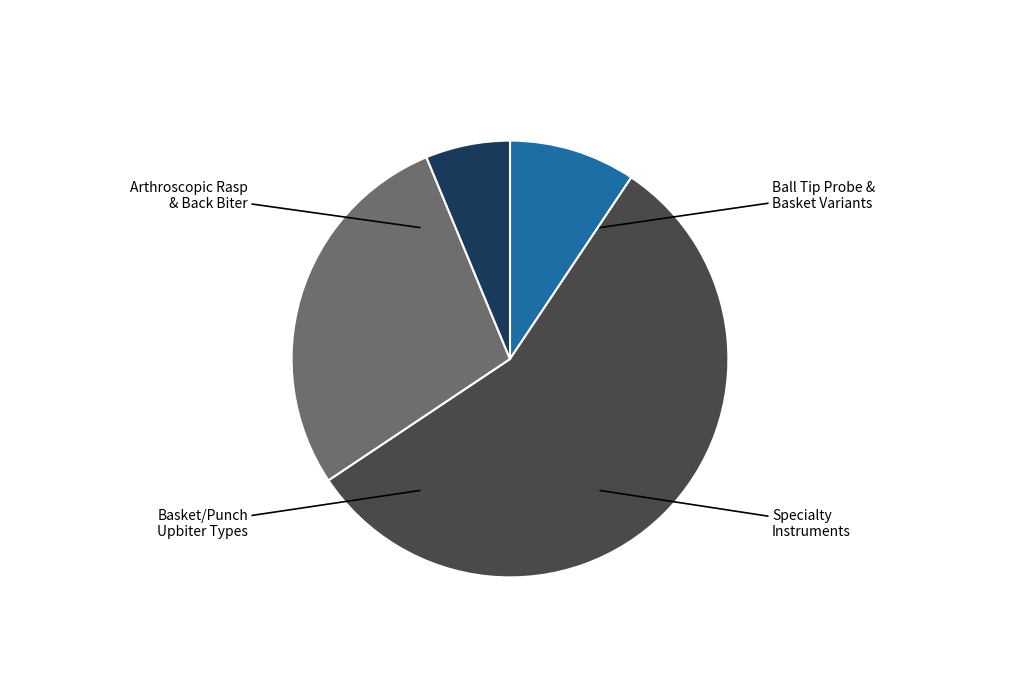

Count the number of slices in the pie.

4